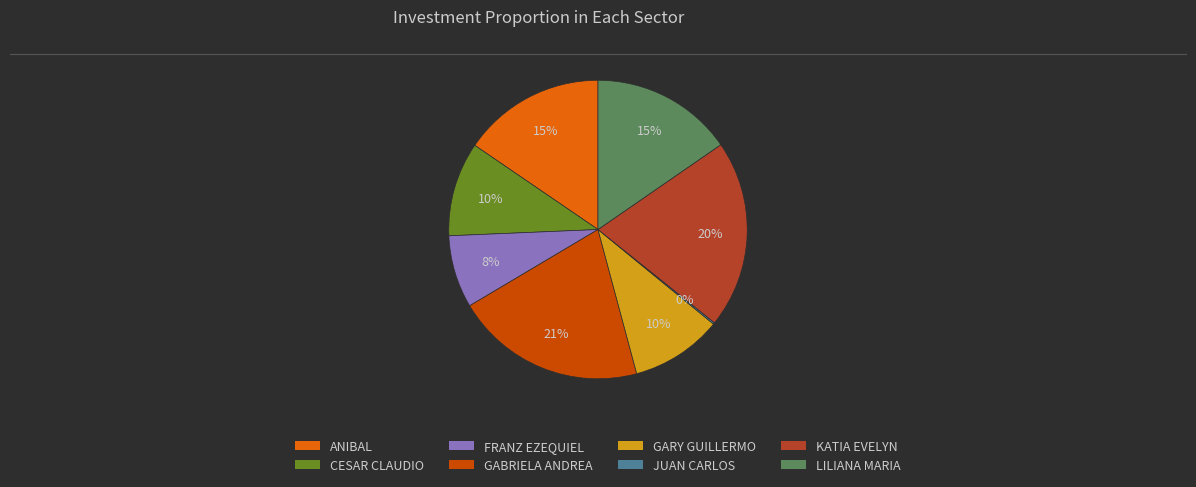

True or false: LILIANA MARIA accounts for 15% of the total.

True